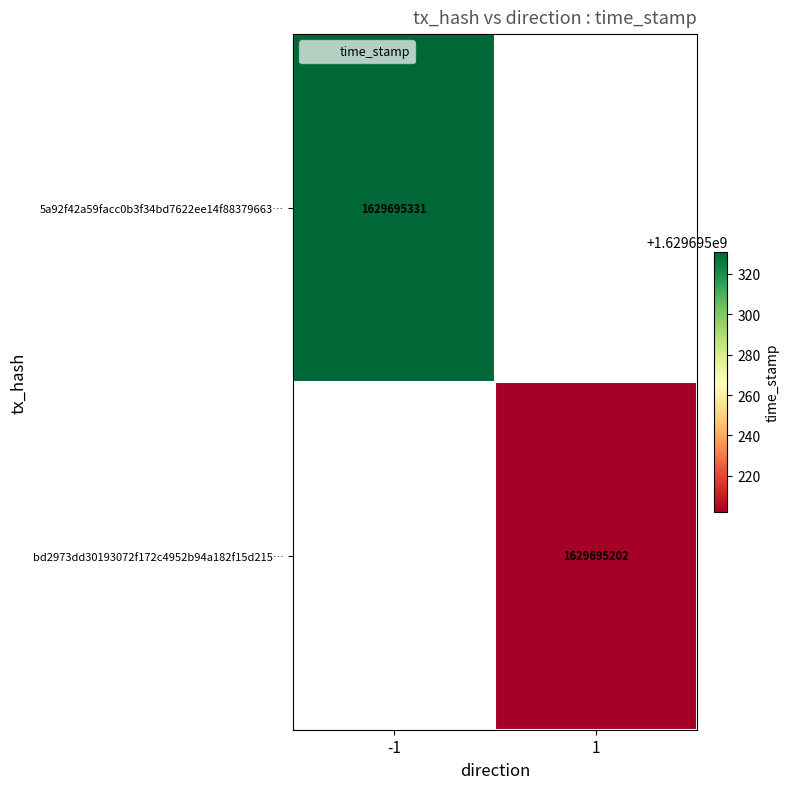

What is the greatest value displayed?

1629695331